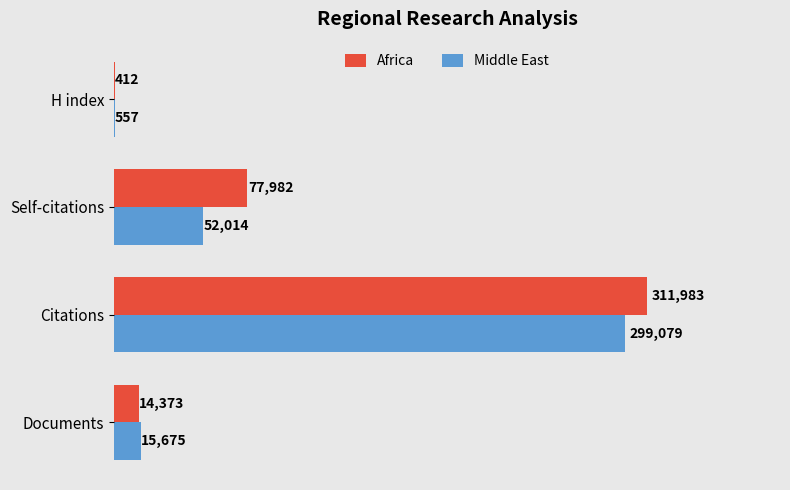

Which series has the largest total across all categories?

Africa